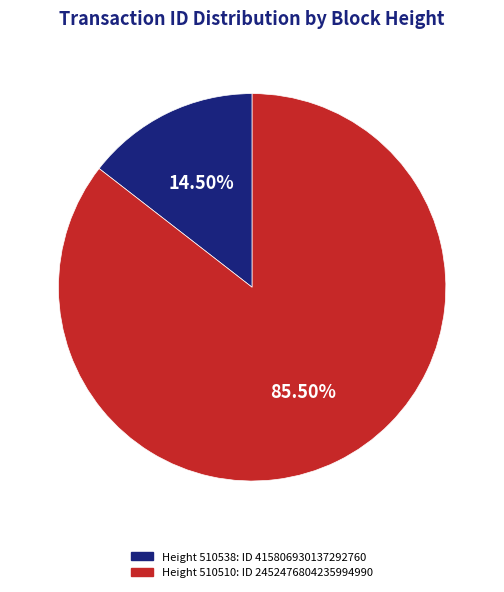

Does any single category account for the majority?

Yes